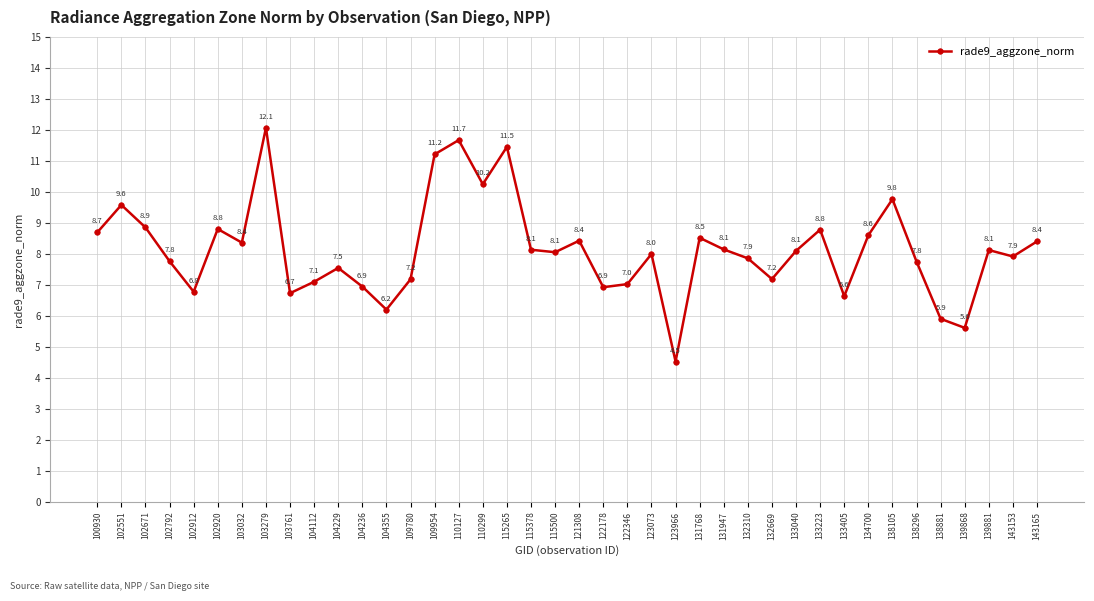

What is the value of the 32nd point from the left?

6.6